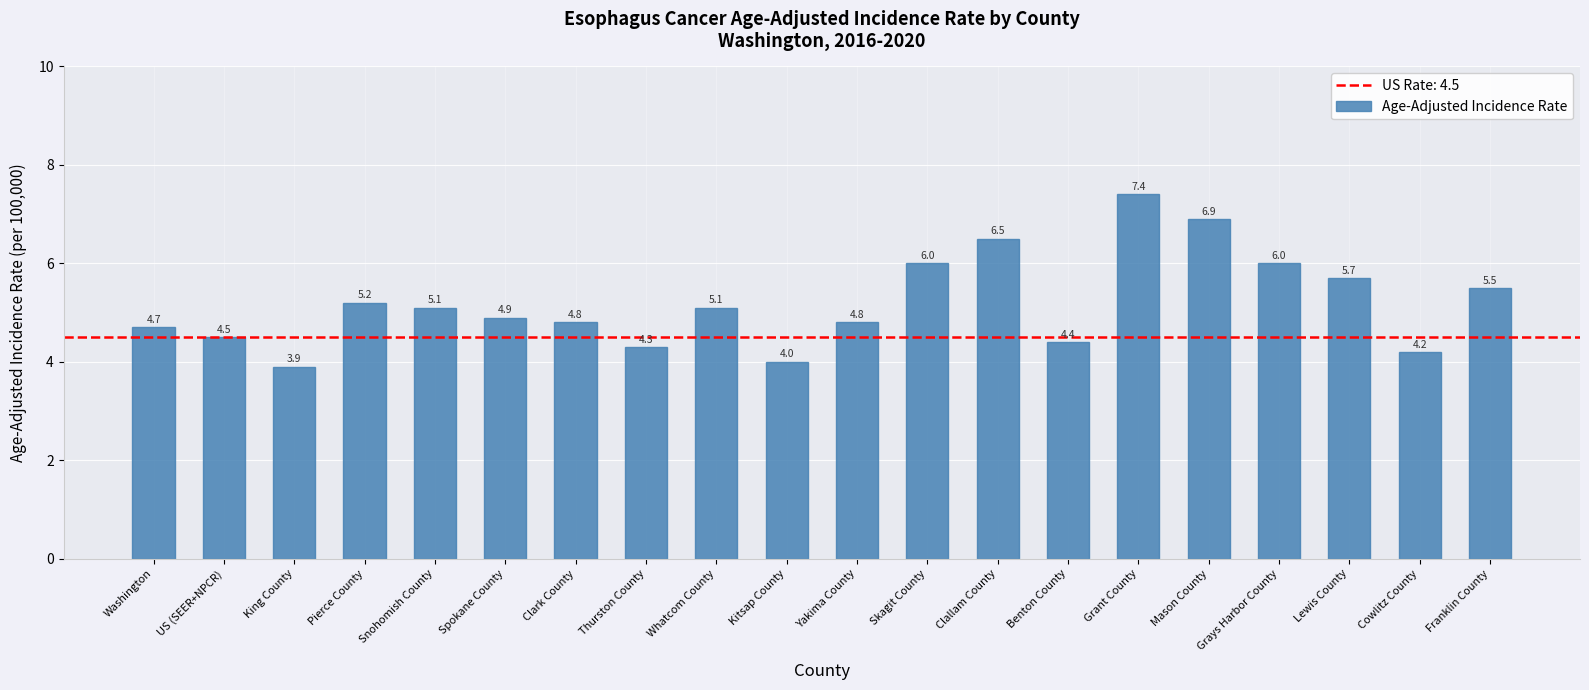

What is the label of the 10th bar from the right?

Yakima County